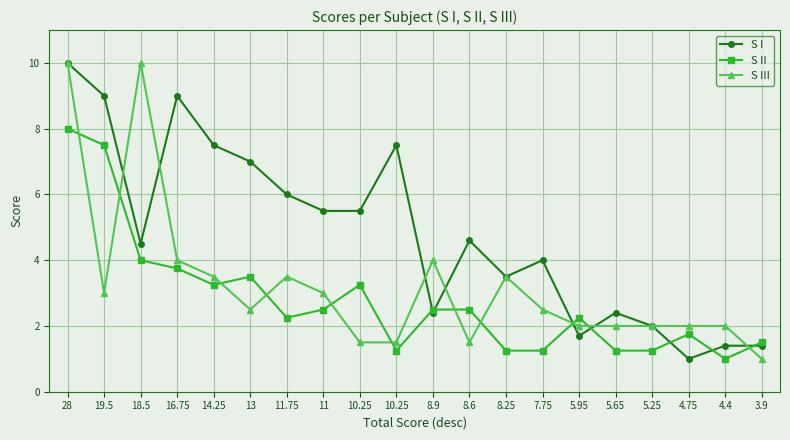

How many lines are shown in the chart?

3